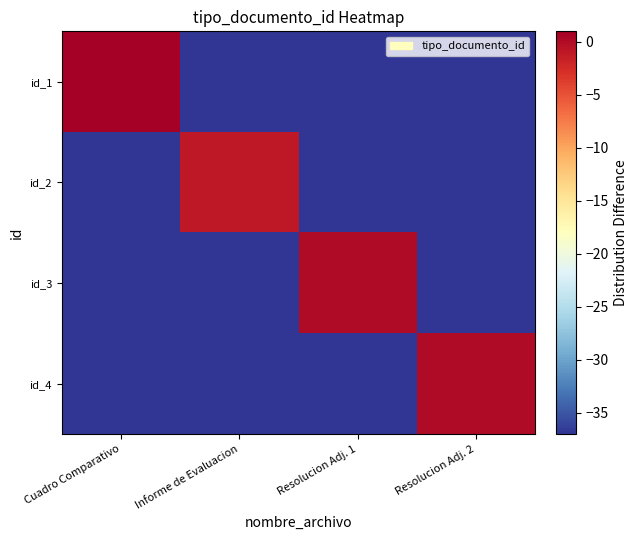

Reading left to right, transcribe all the data shown in this chart.

id_1: Cuadro Comparativo=1	Informe de Evaluacion=-37	Resolucion Adj. 1=-37	Resolucion Adj. 2=-37
id_2: Cuadro Comparativo=-37	Informe de Evaluacion=-1	Resolucion Adj. 1=-37	Resolucion Adj. 2=-37
id_3: Cuadro Comparativo=-37	Informe de Evaluacion=-37	Resolucion Adj. 1=0	Resolucion Adj. 2=-37
id_4: Cuadro Comparativo=-37	Informe de Evaluacion=-37	Resolucion Adj. 1=-37	Resolucion Adj. 2=0